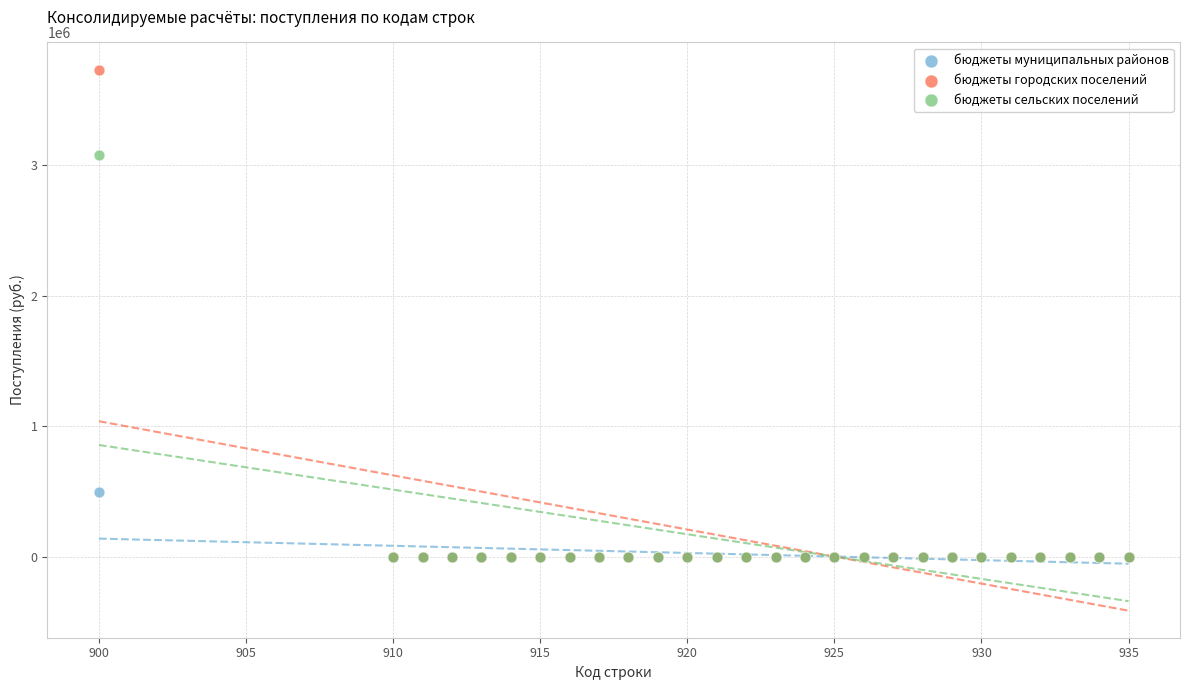

What are all the series names shown in the legend?

бюджеты муниципальных районов, бюджеты городских поселений, бюджеты сельских поселений